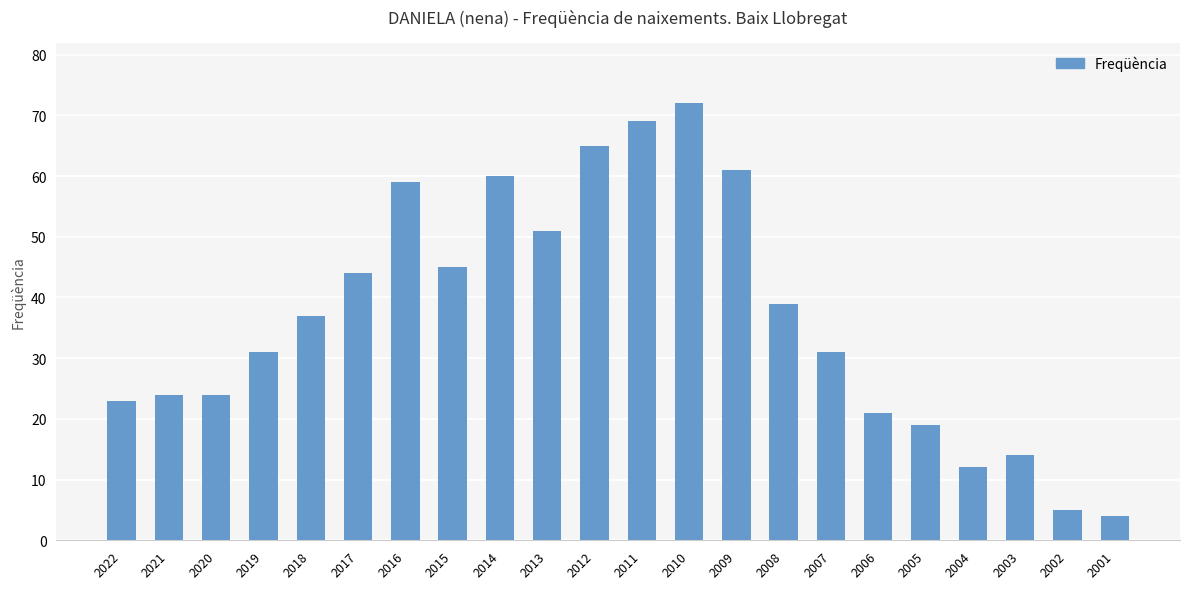

The value at 2002 is 5. True or false?

True